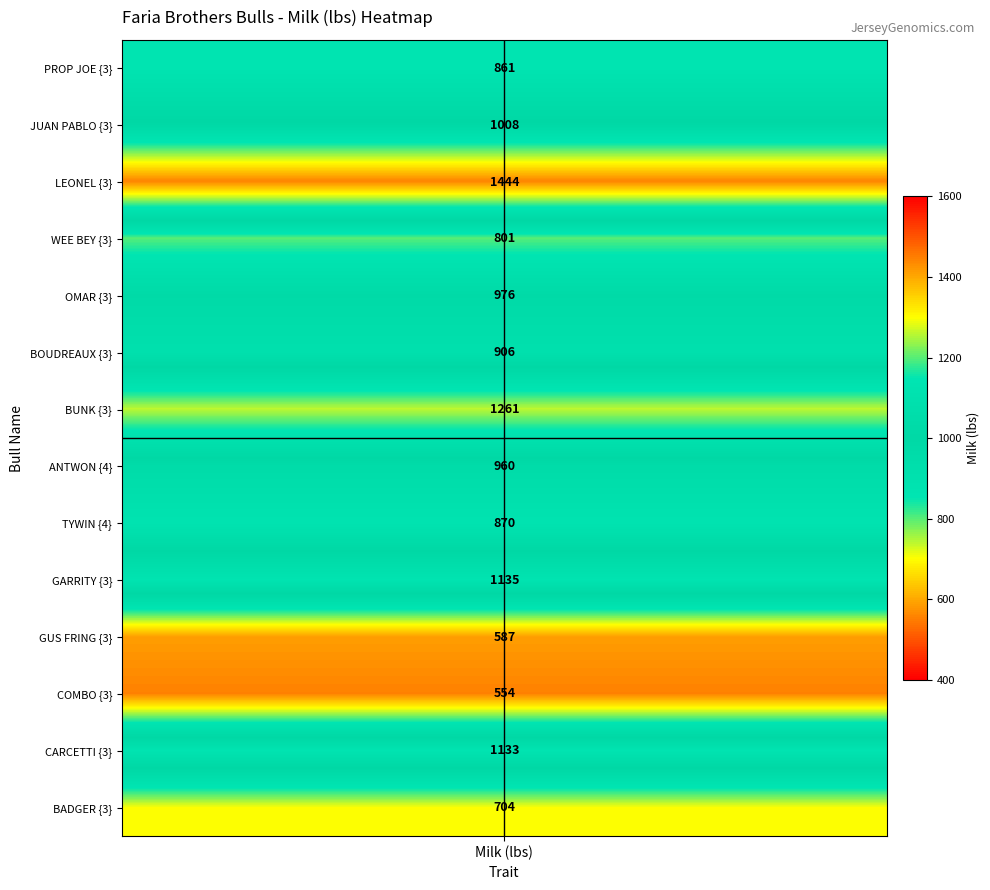

Count the number of categories in the chart.

12